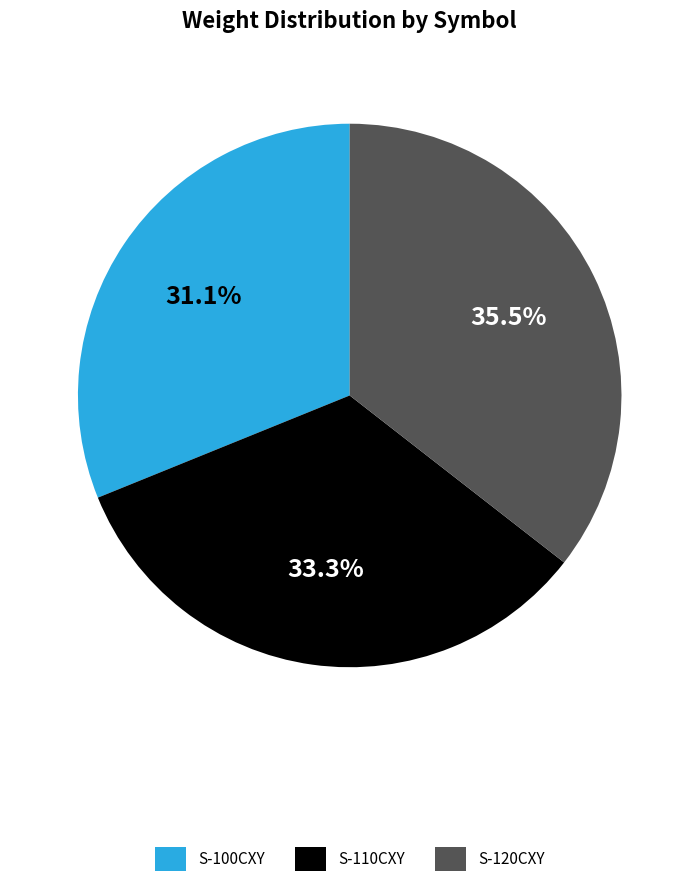

To the nearest percent, what is the difference between the largest and smallest slice percentages?

4%